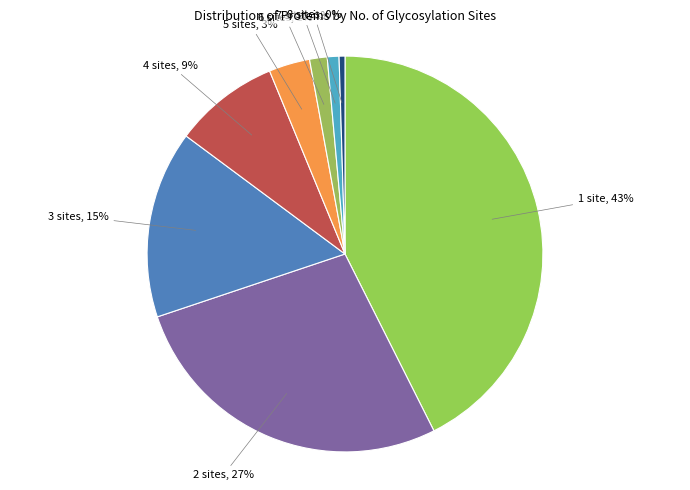

True or false: 1 accounts for 36% of the total.

False